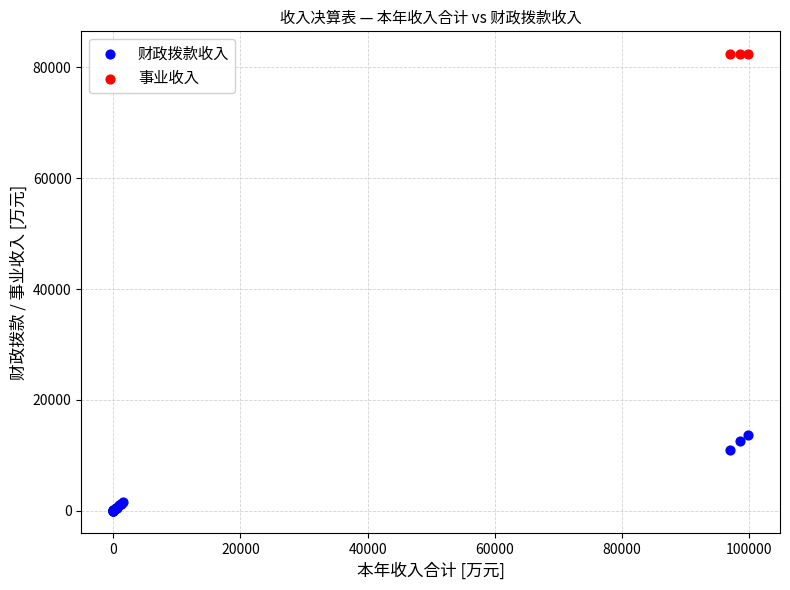

Which series contains the lowest Y value?

财政拨款收入